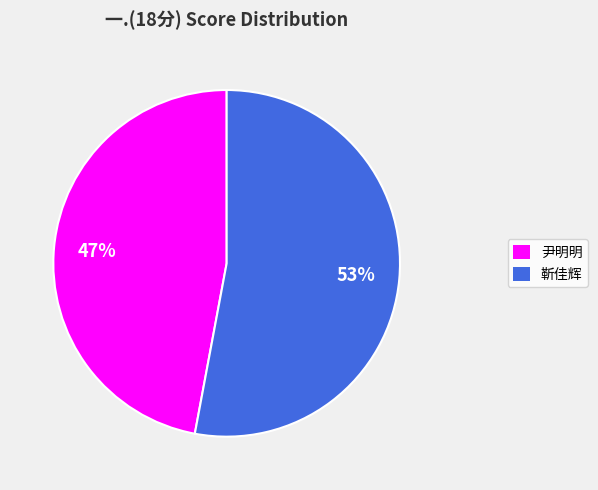

How many segments does this pie chart have?

2